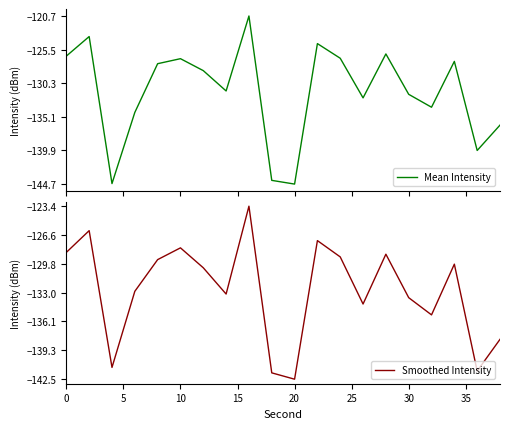

How many values in the Mean Intensity series are below -128?

11